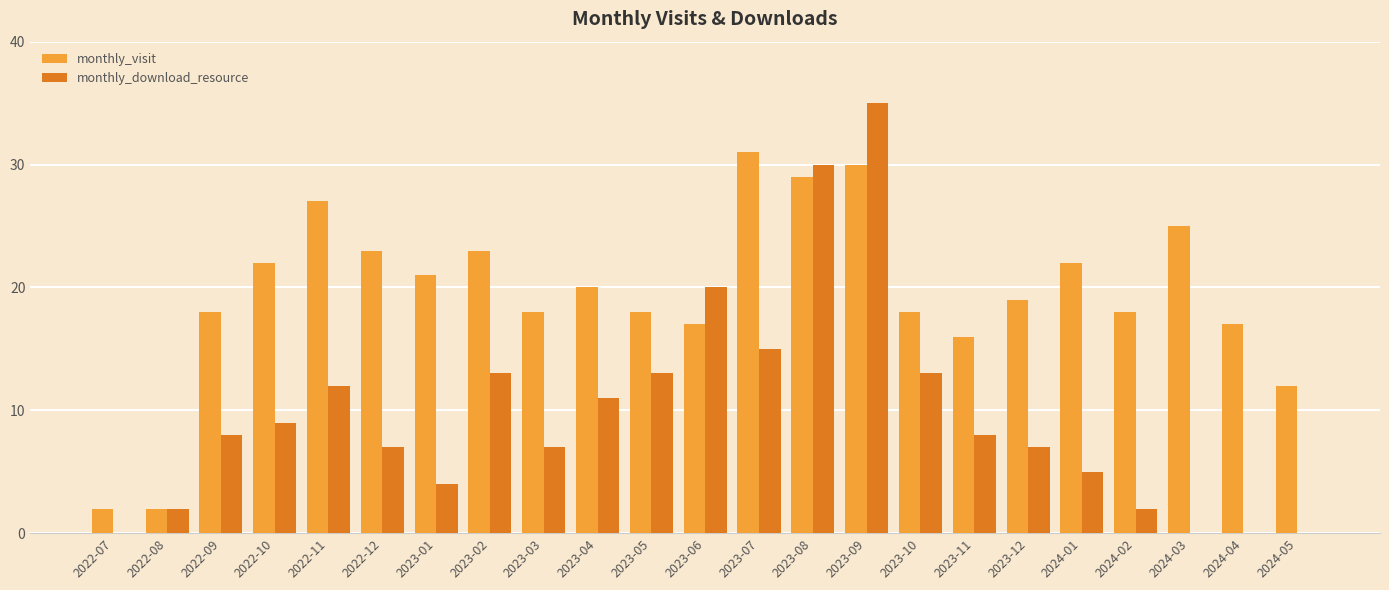

What is the sum of the monthly_visit values at 2023-04 and 2023-10?

38